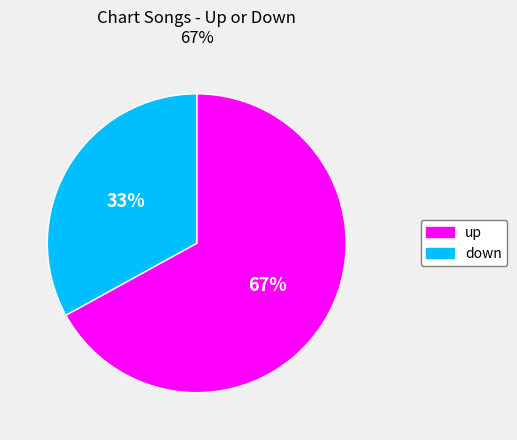

To the nearest percent, what is the difference between the largest and smallest slice percentages?

34%